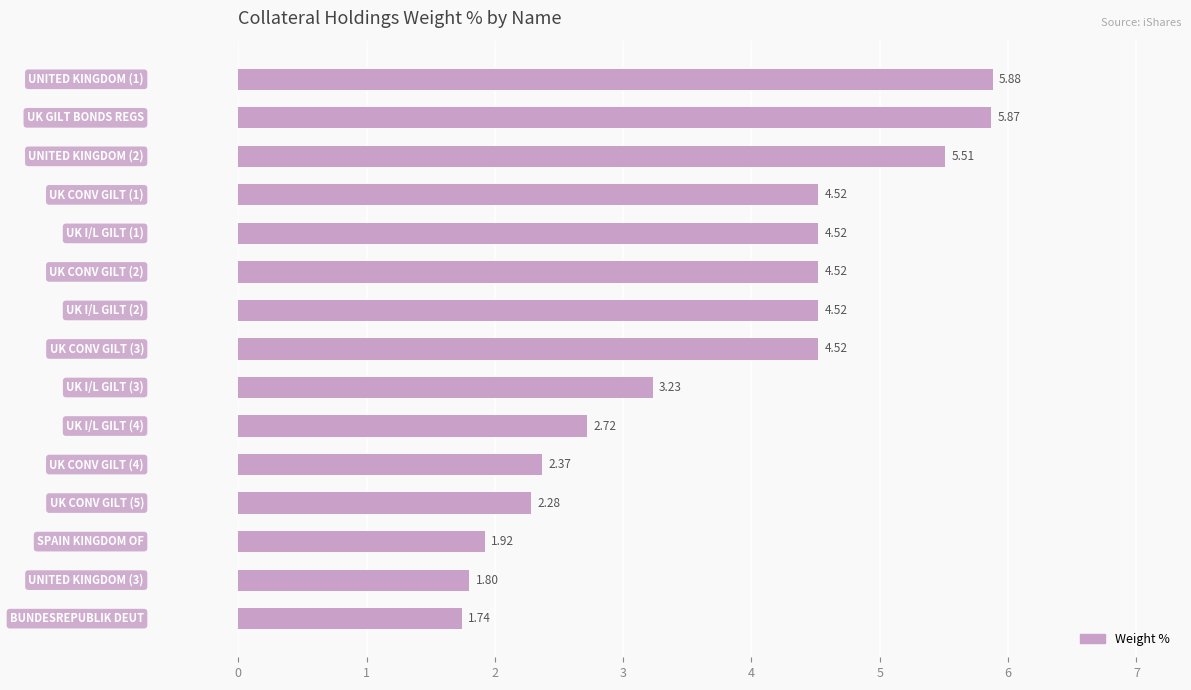

What is the average value?

3.7